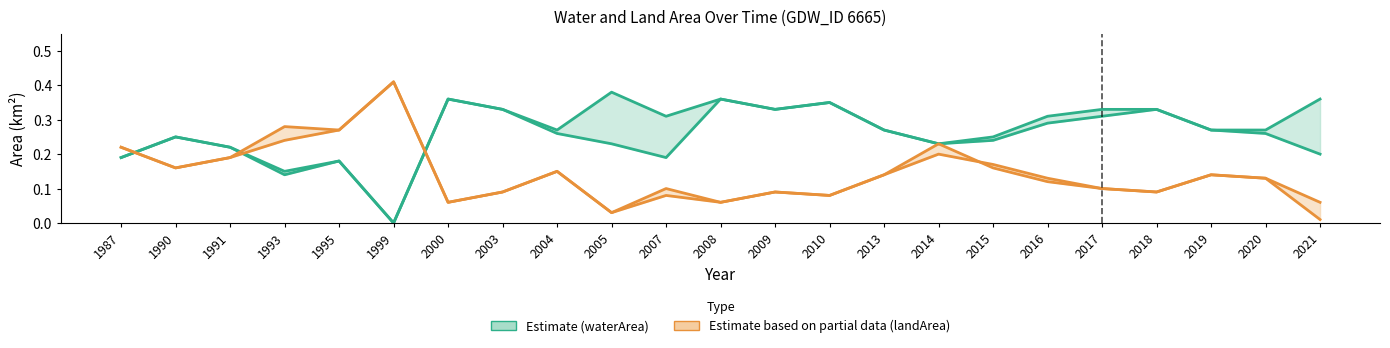

What is the sum of all origWaterArea values?

5.8